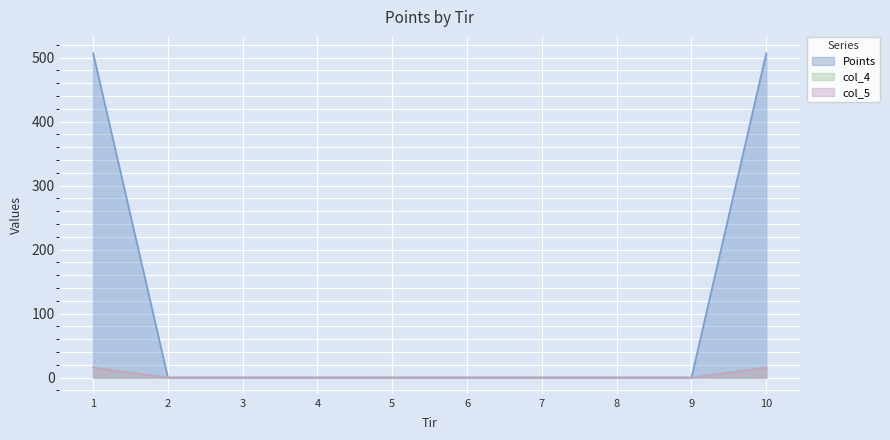

How many lines are shown in the chart?

3